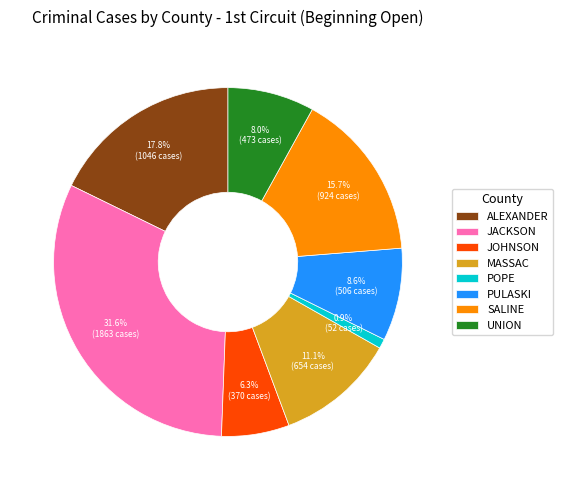

Between SALINE and MASSAC, which is larger?

SALINE